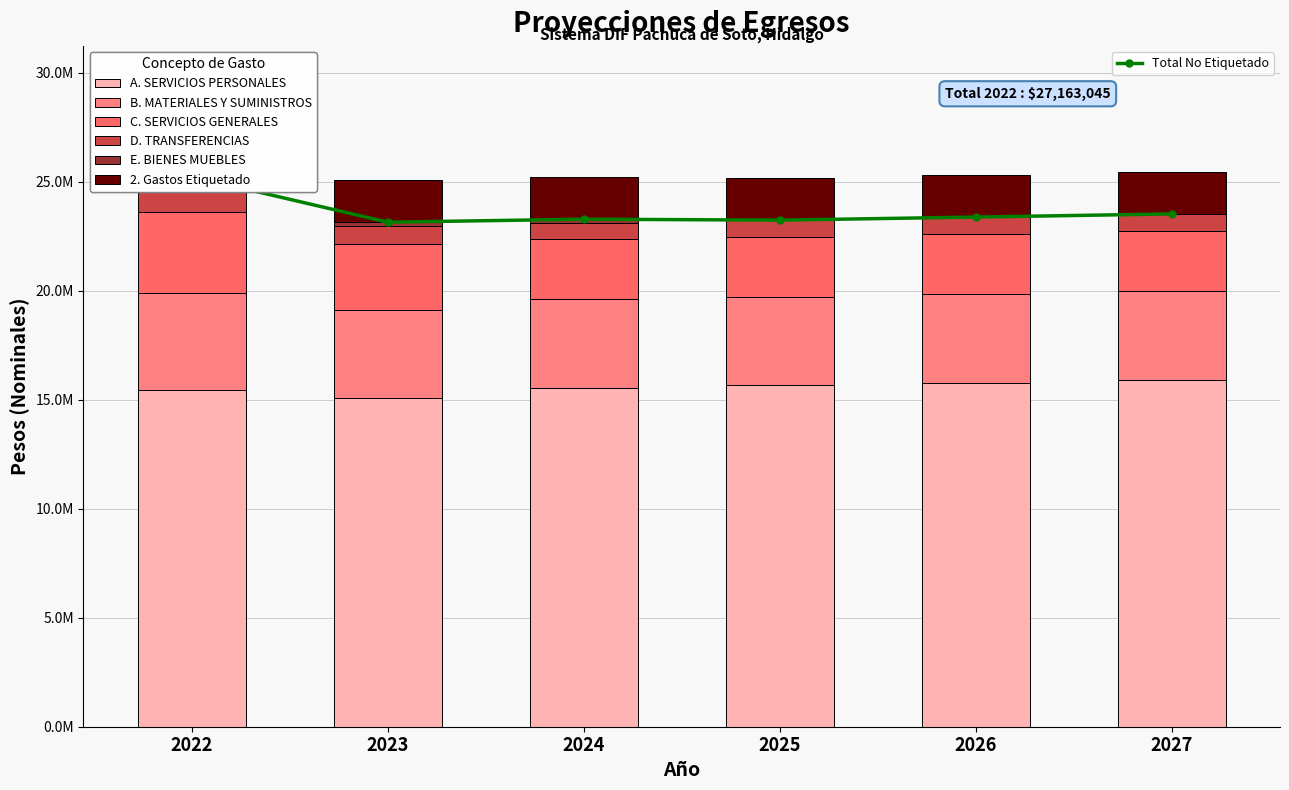

What is the sum of the E. BIENES MUEBLES values at 2024 and 2022?

348615.7